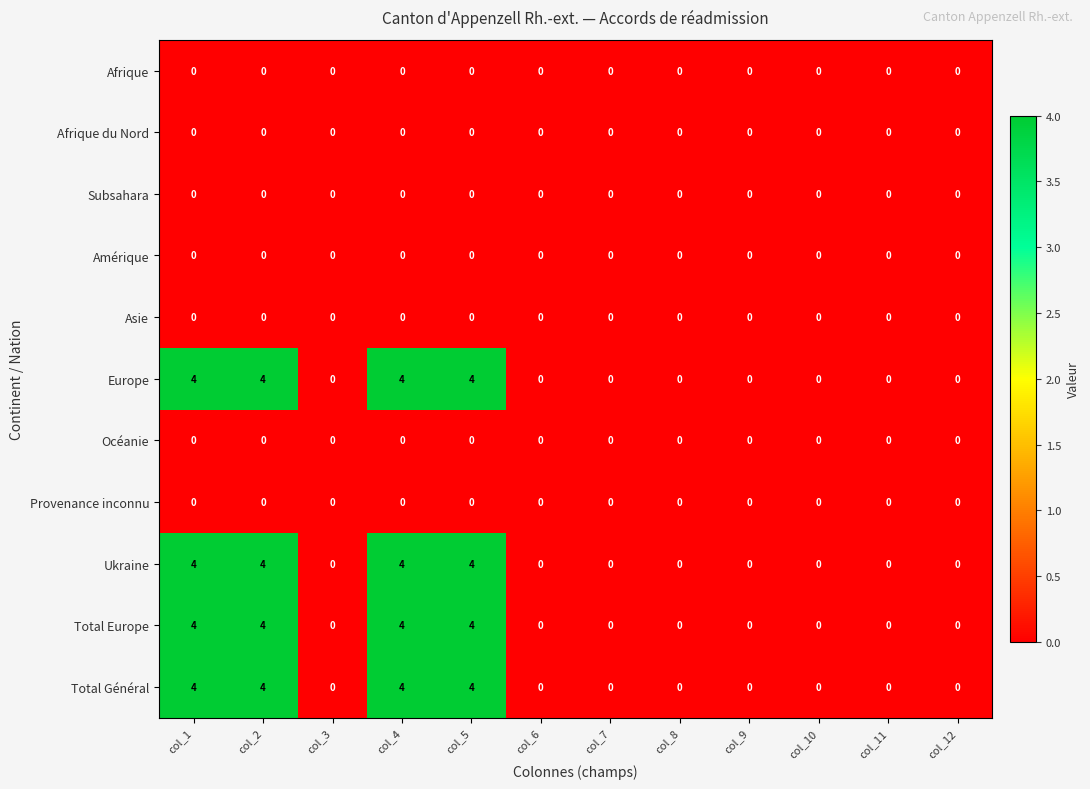

What is the difference between the highest and lowest values at col_4?

4